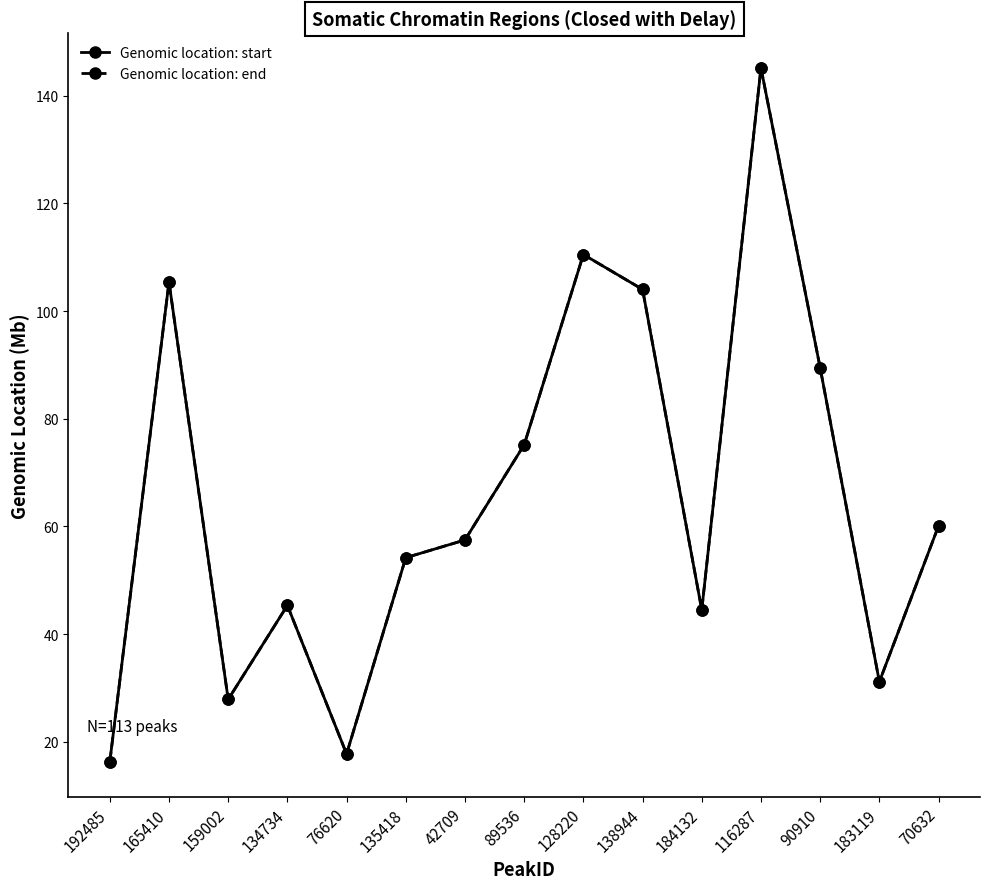

The Genomic location: start series shows 110.5 at 128220. True or false?

True